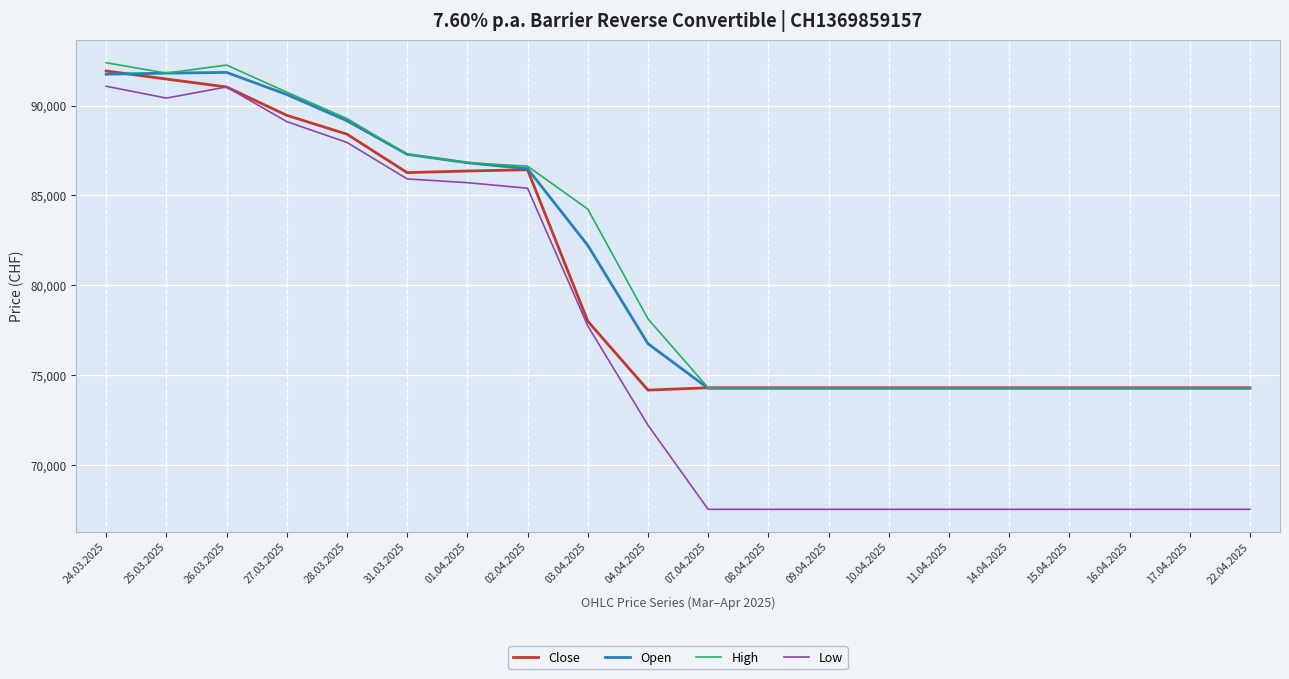

The value of Open at 04.04.2025 is 76745. True or false?

True